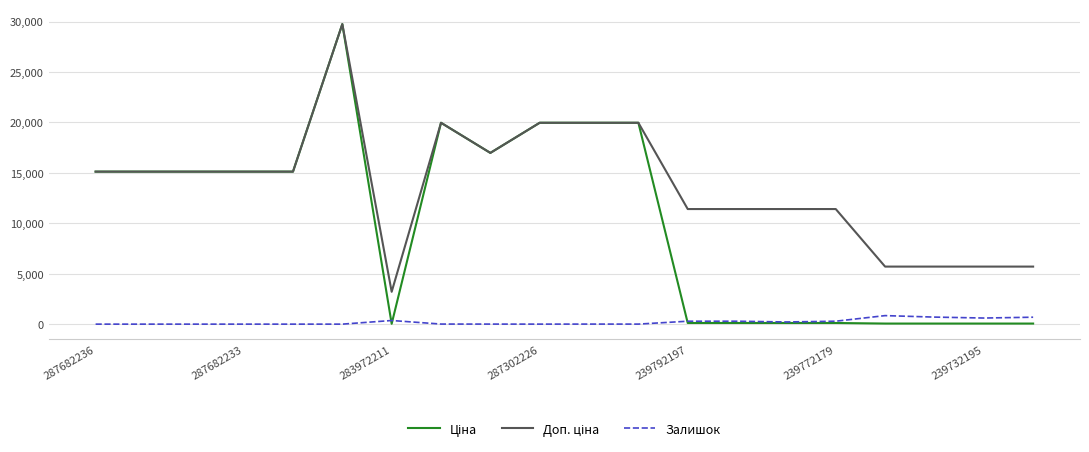

Does the chart display data point markers on the line(s)?

No